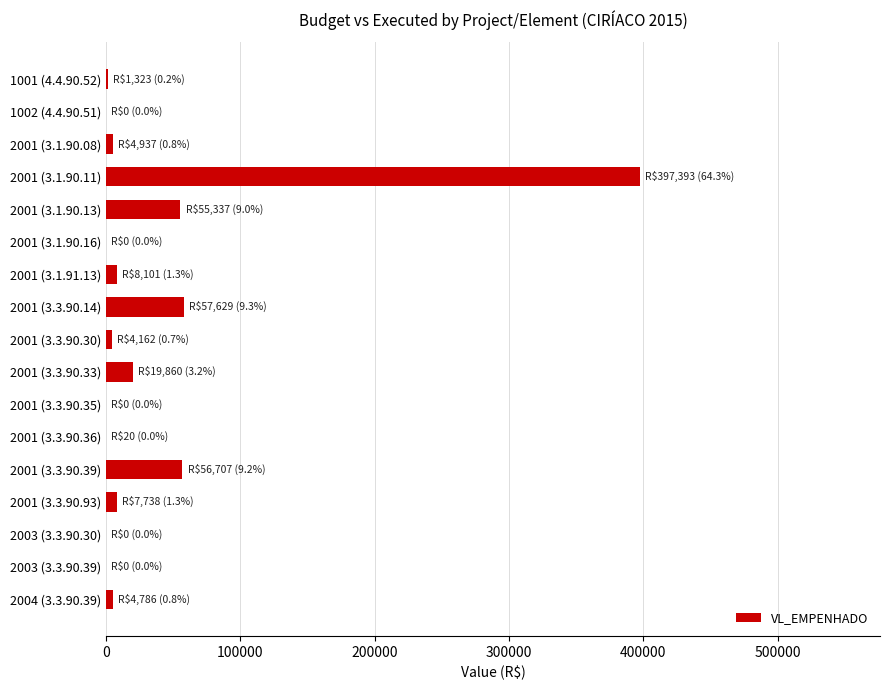

What is the sum of all values?

617993.1